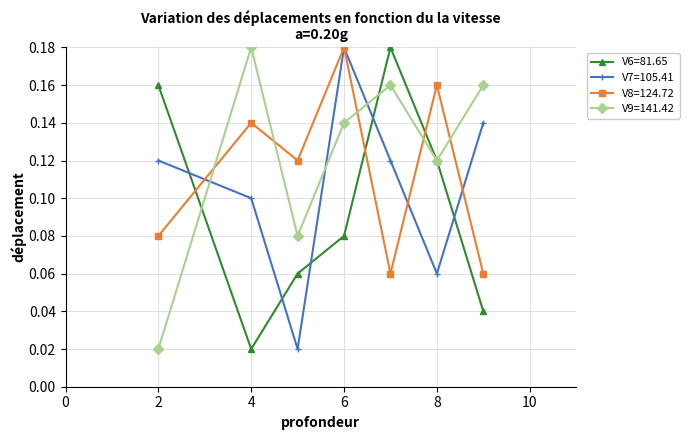

How many V9=141.42 values are between 0 and 1?

7